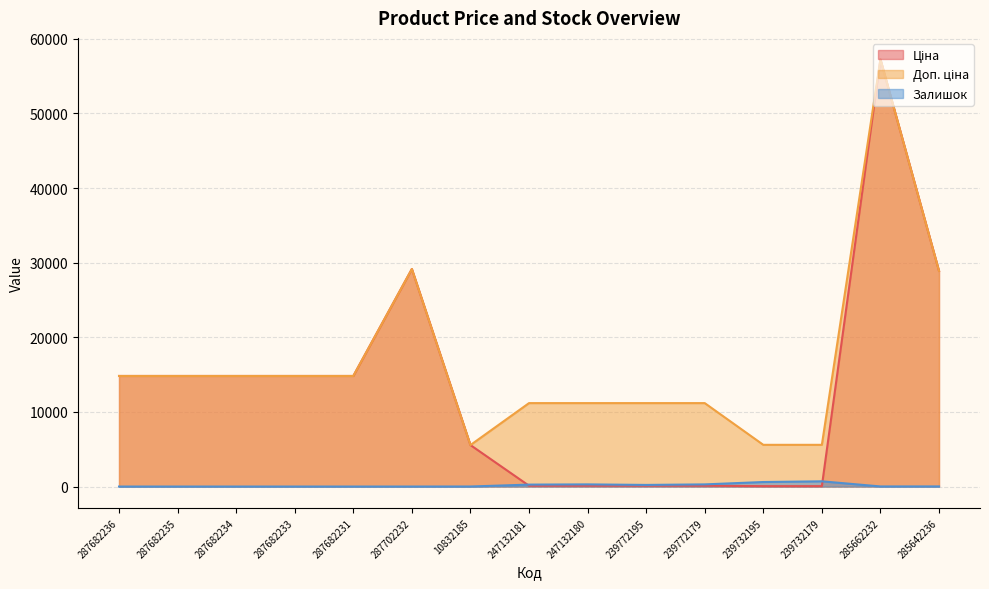

Which category has the highest value in the Залишок series?

239732179